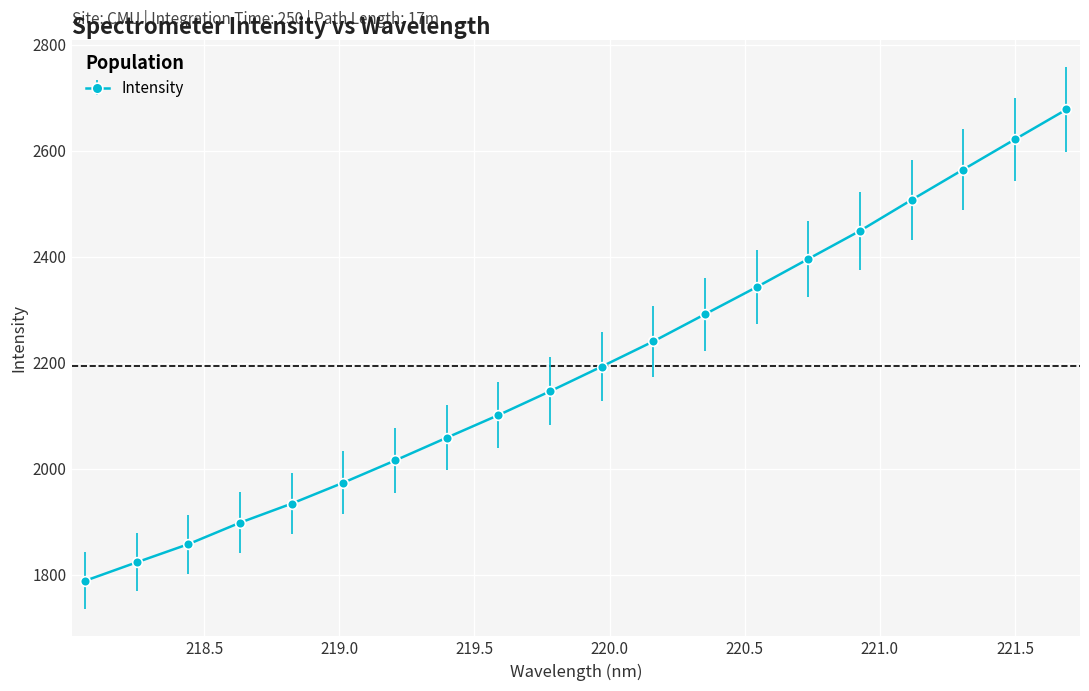

True or false: there are more than 2 points higher than both neighbors.

False